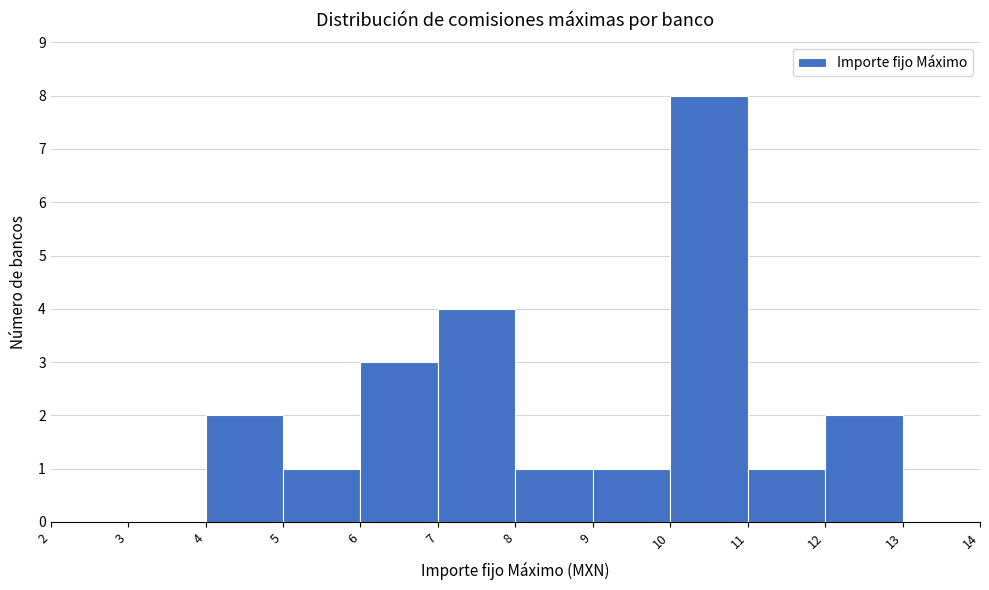

Over which range of the x-axis is the bar tallest?

10 to 11